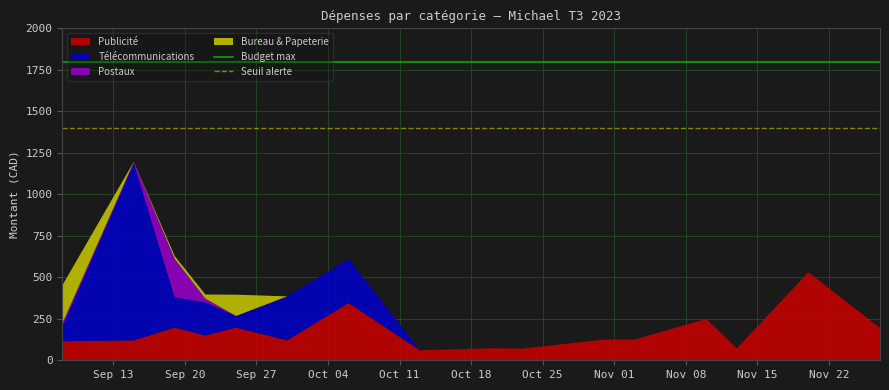

What is the minimum value for Publicité?

60.0